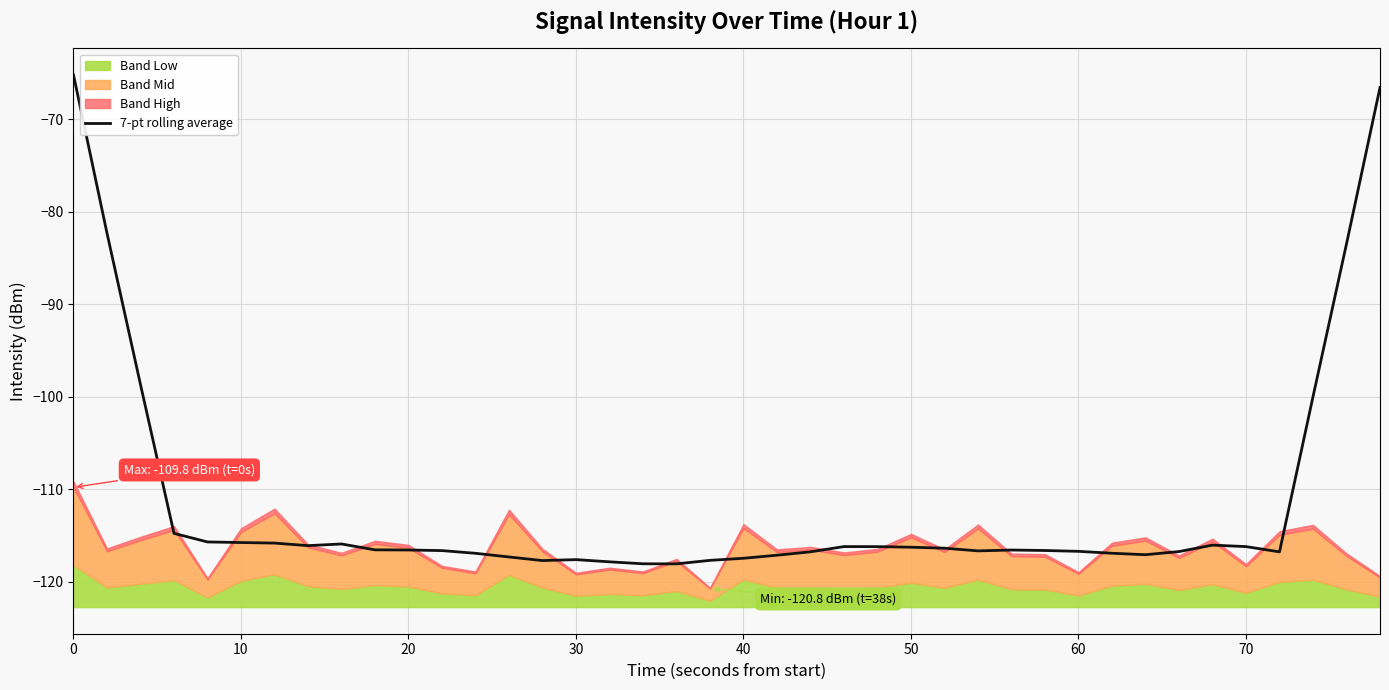

What is the minimum value for 7-pt rolling average?

-118.1